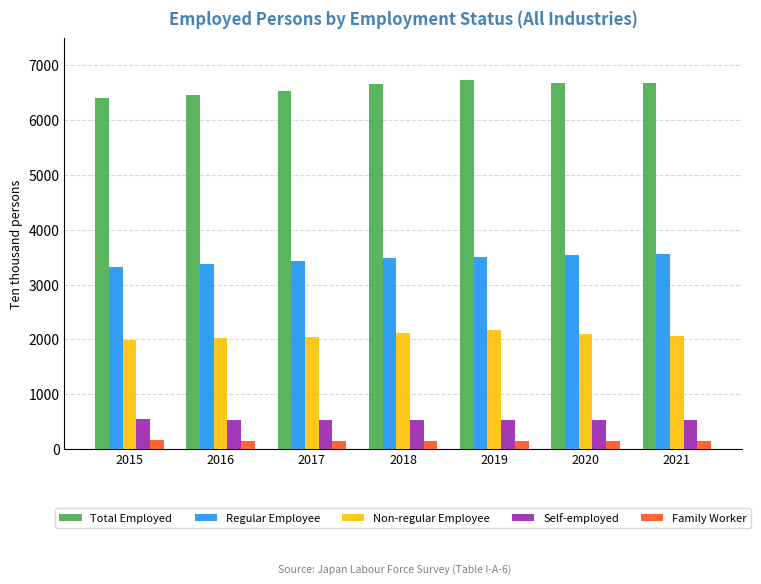

The Regular Employee series shows 3503 at 2019. True or false?

True